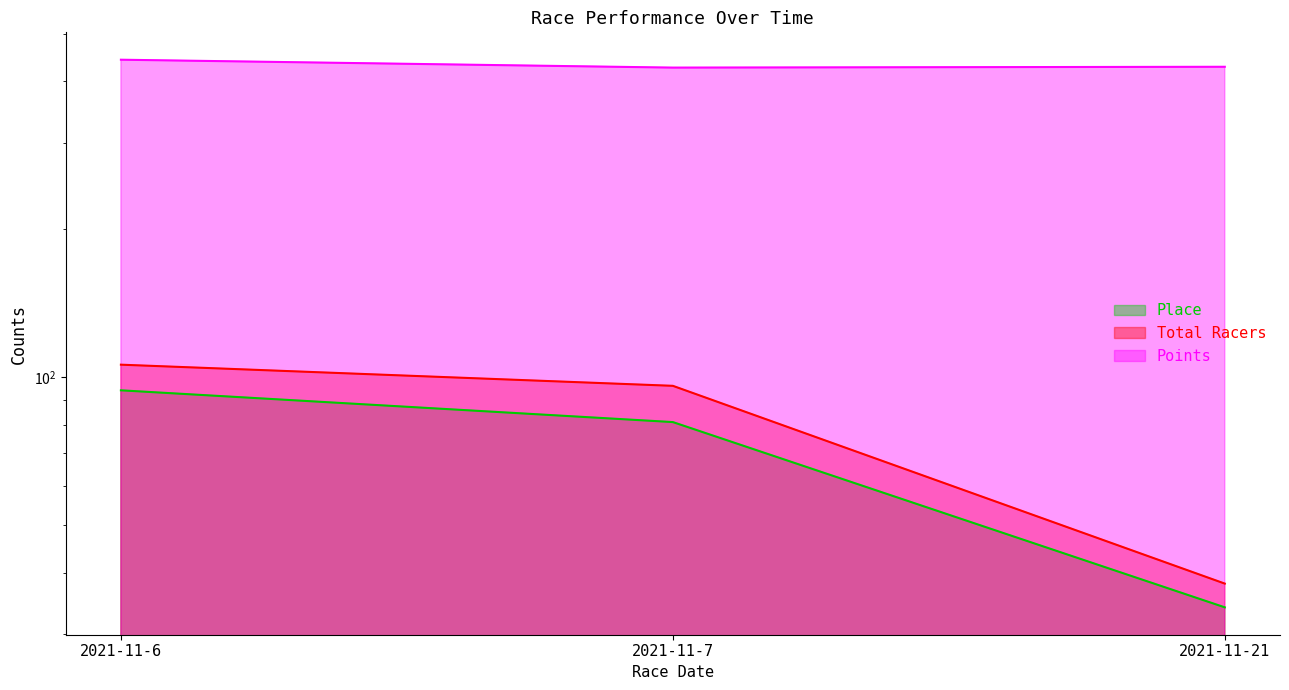

How many values in the Points series exceed 428?

2